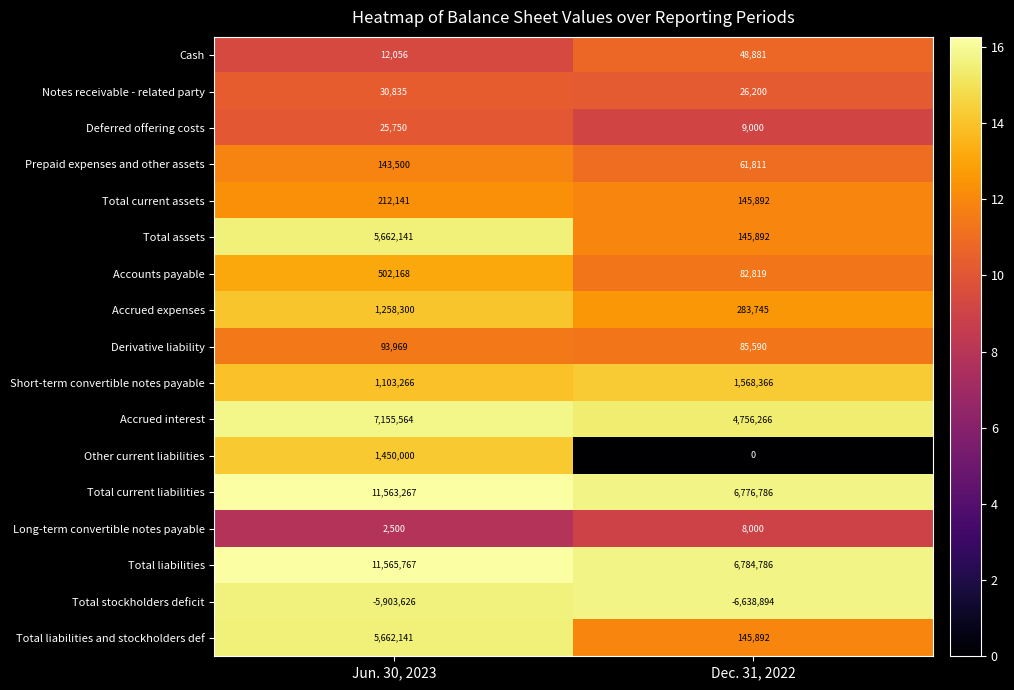

What value does the Deferred offering costs series have at Jun. 30, 2023?

25750